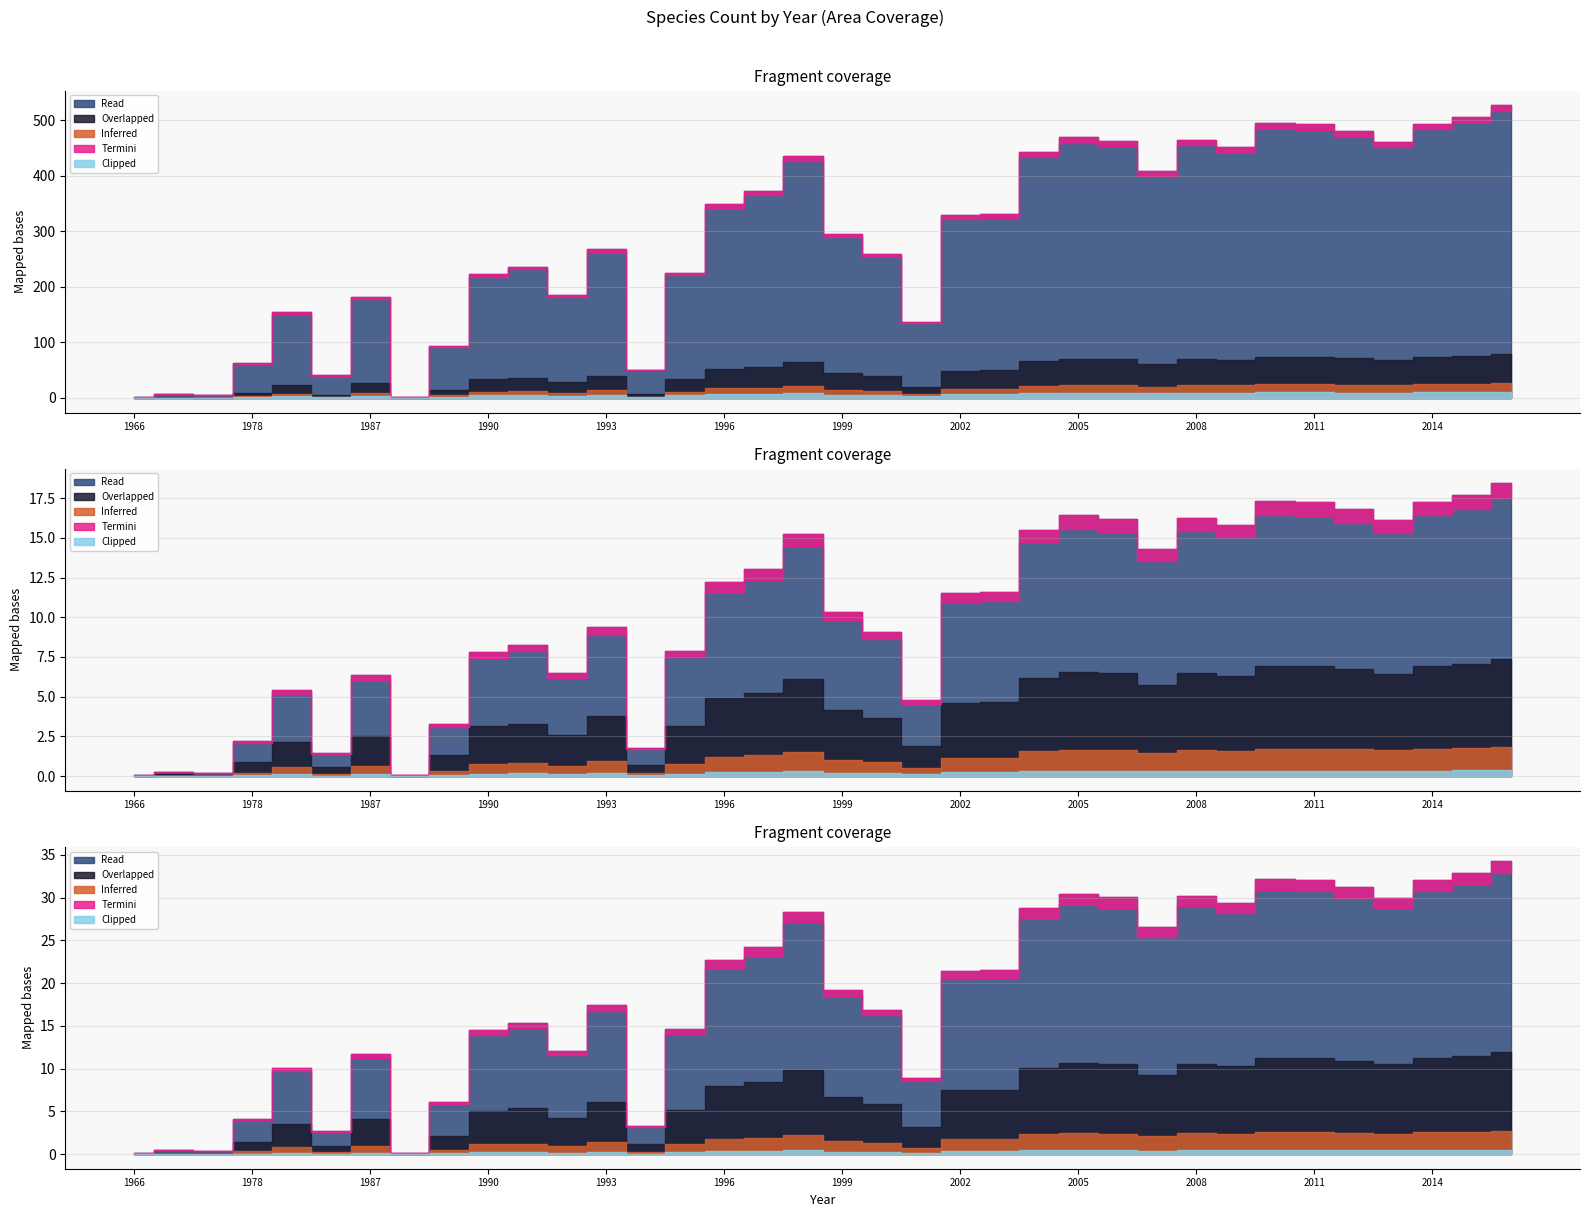

True or false: 2018-04-09 and 2017-12-22 intersect in this chart.

False